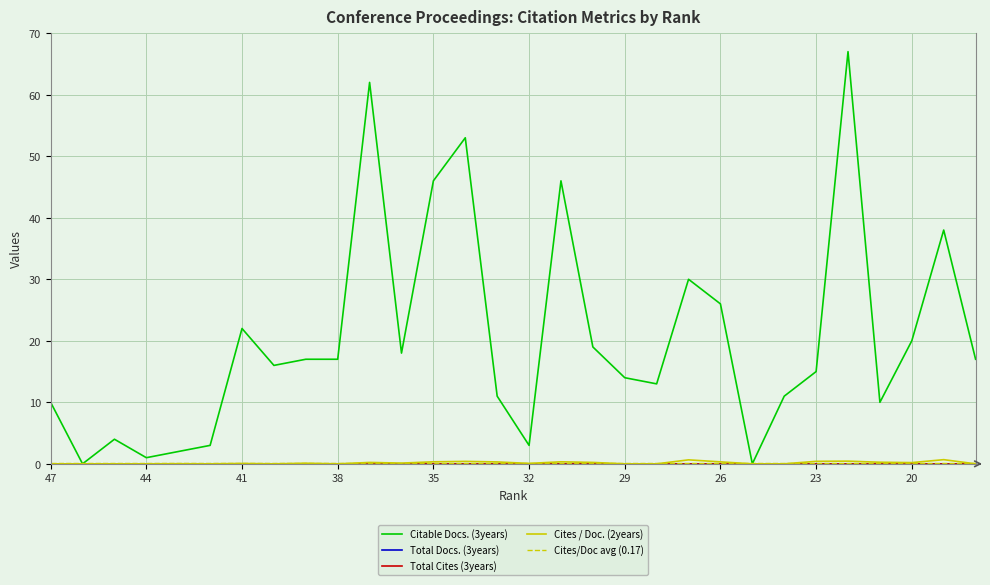

What is the difference between the second highest and minimum values in the Citable Docs. (3years) series?

62.0